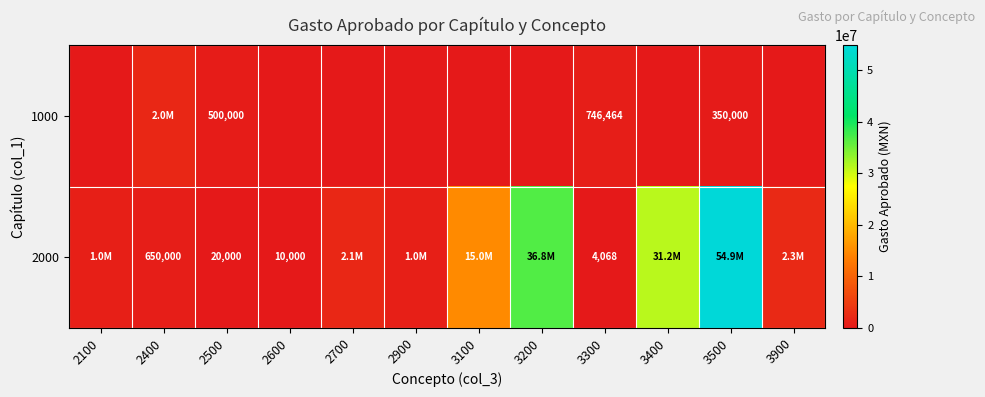

What is the difference between the highest and lowest values at 3300?

742396